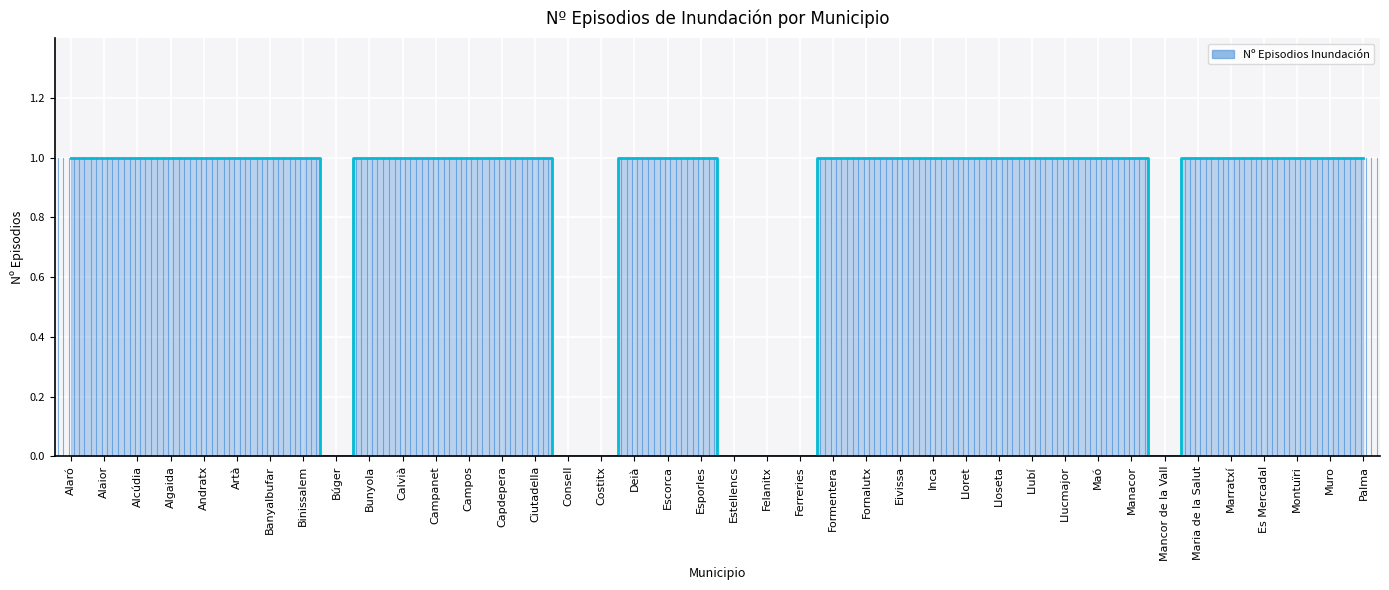

Count the number of categories in the chart.

40